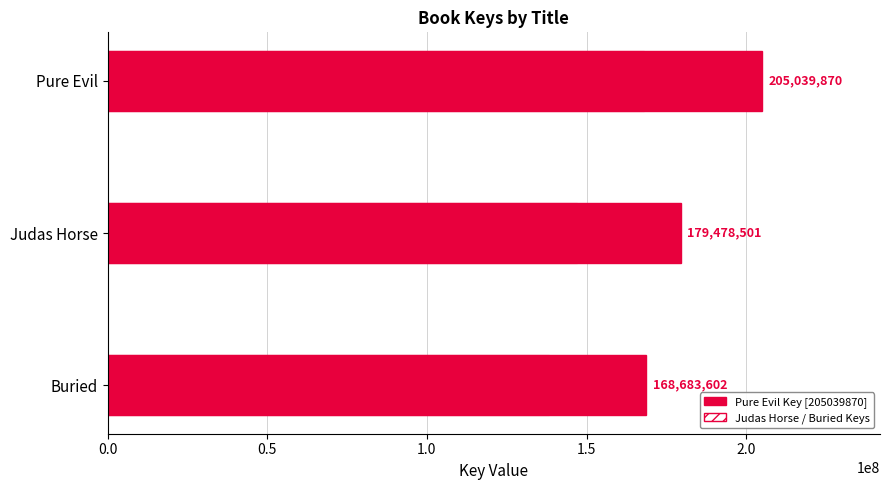

What is the average value of the Key (solid) series?

184400657.7